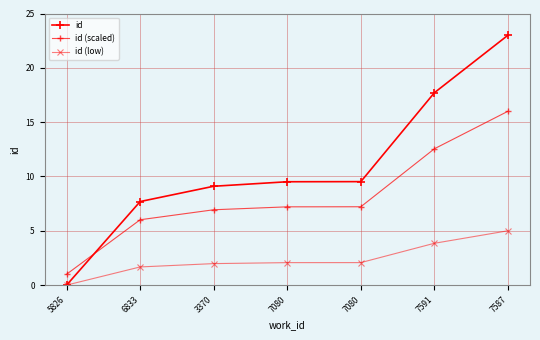

How many intersections are there between id and id (scaled)?

1